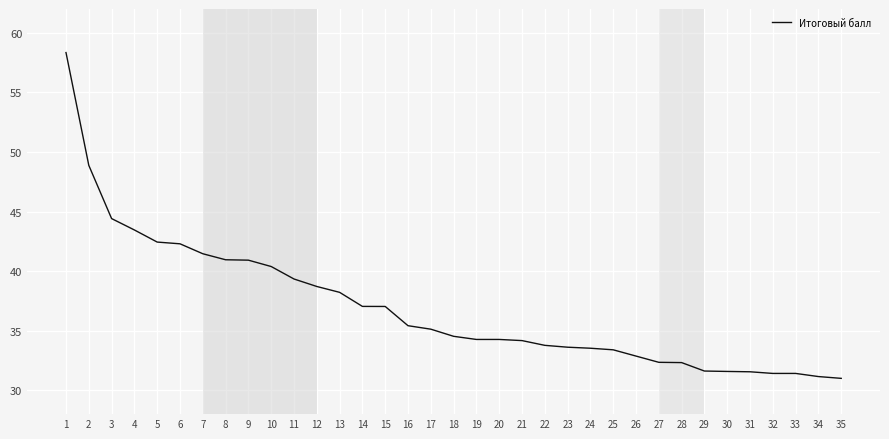

What is the difference between the maximum and minimum values?

27.3